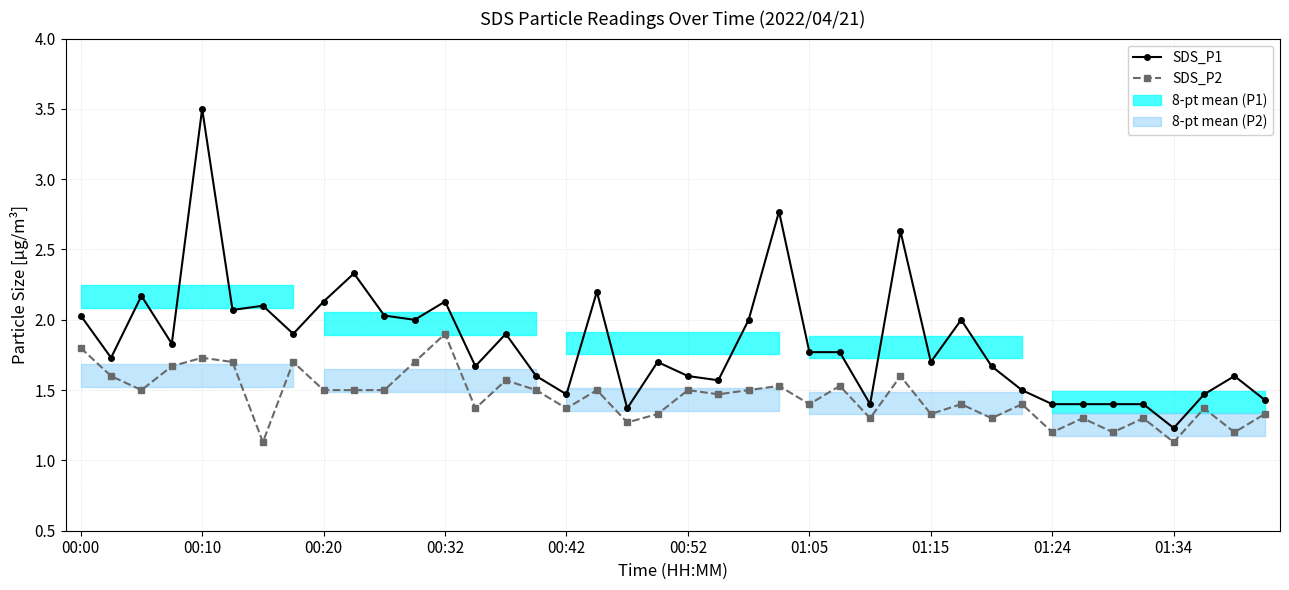

The value of SDS_P1 at 21 is 1.6. True or false?

True